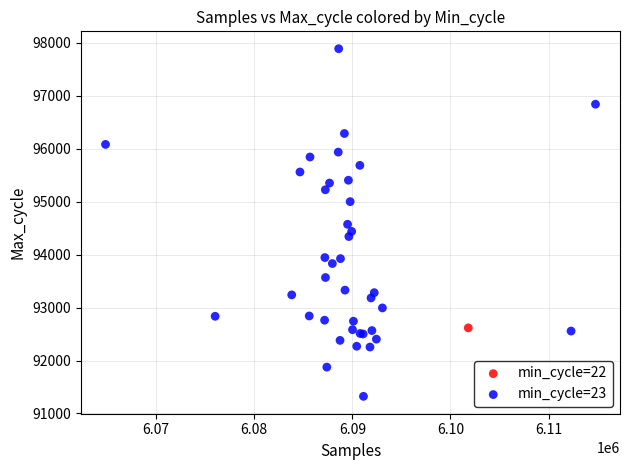

What are all the series names shown in the legend?

min_cycle=22, min_cycle=23